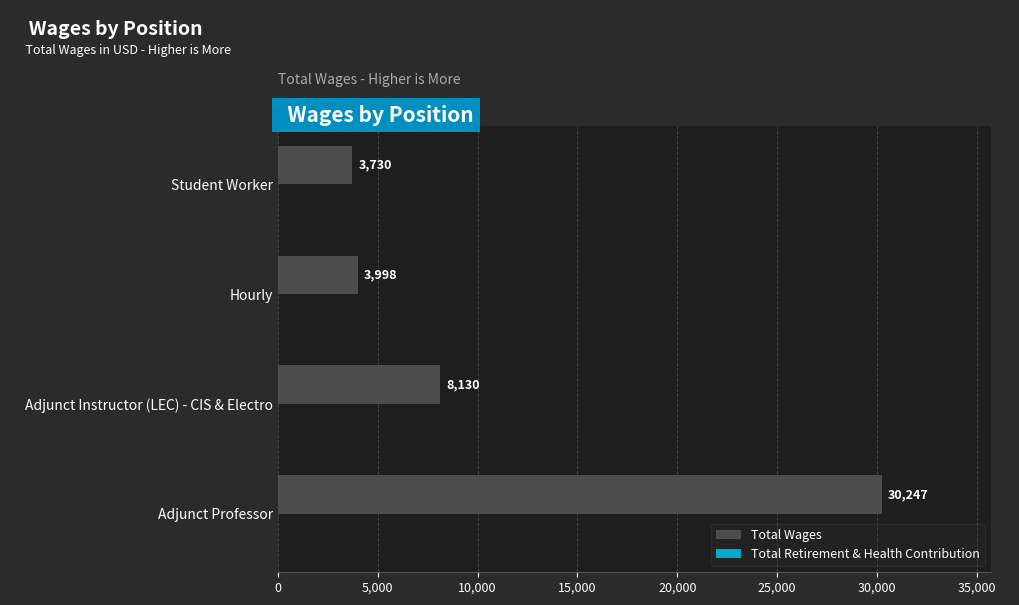

Rank the categories by value from lowest to highest.

Student Worker, Hourly, Adjunct Instructor (LEC) - CIS & Electro, Adjunct Professor